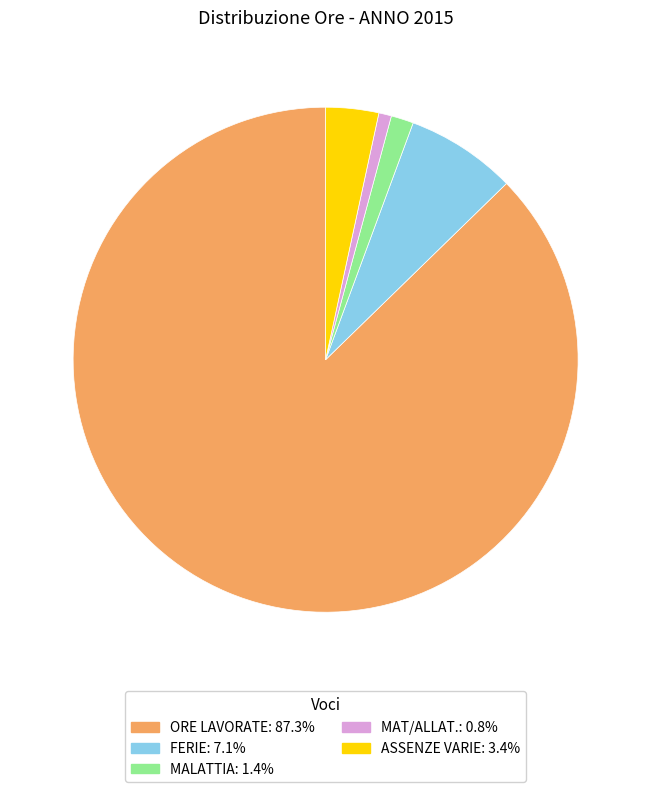

How many slices are in this pie chart?

5